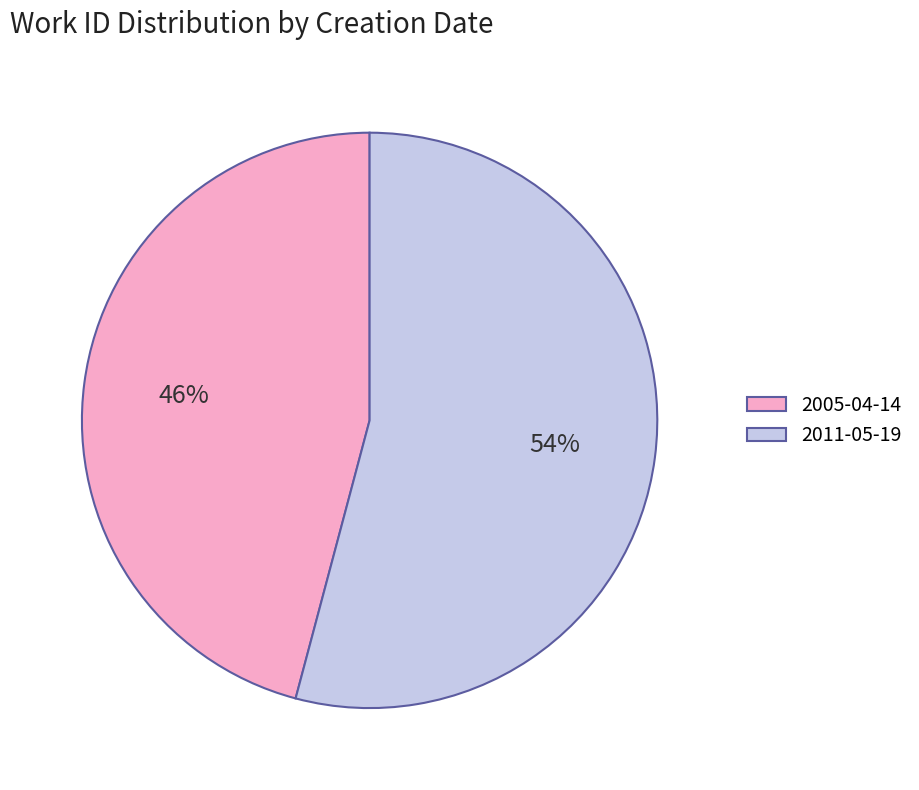

Which has a higher value, 2005-04-14 or 2011-05-19?

2011-05-19